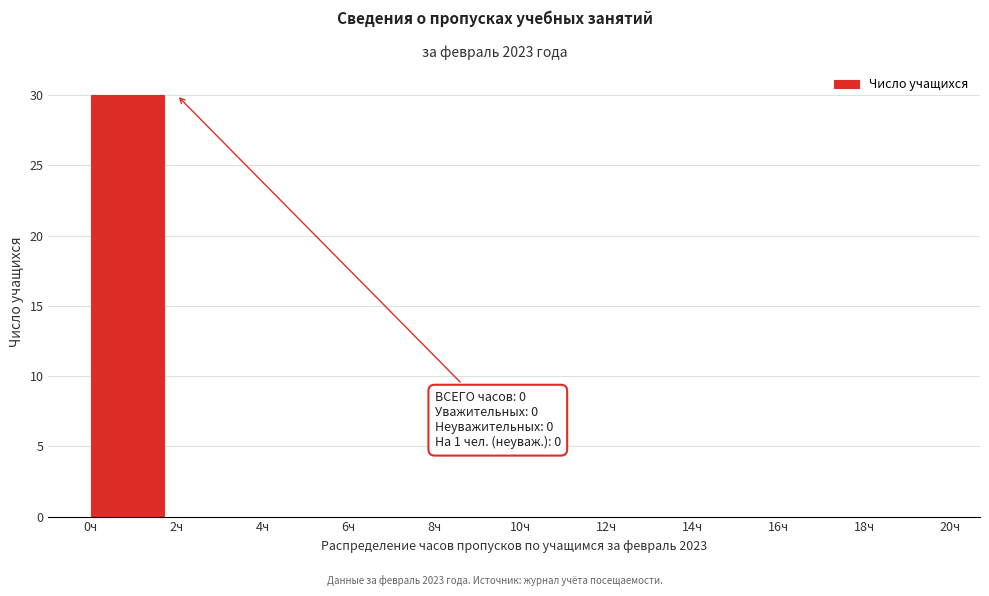

Over which range of the x-axis is the bar tallest?

0 to 2